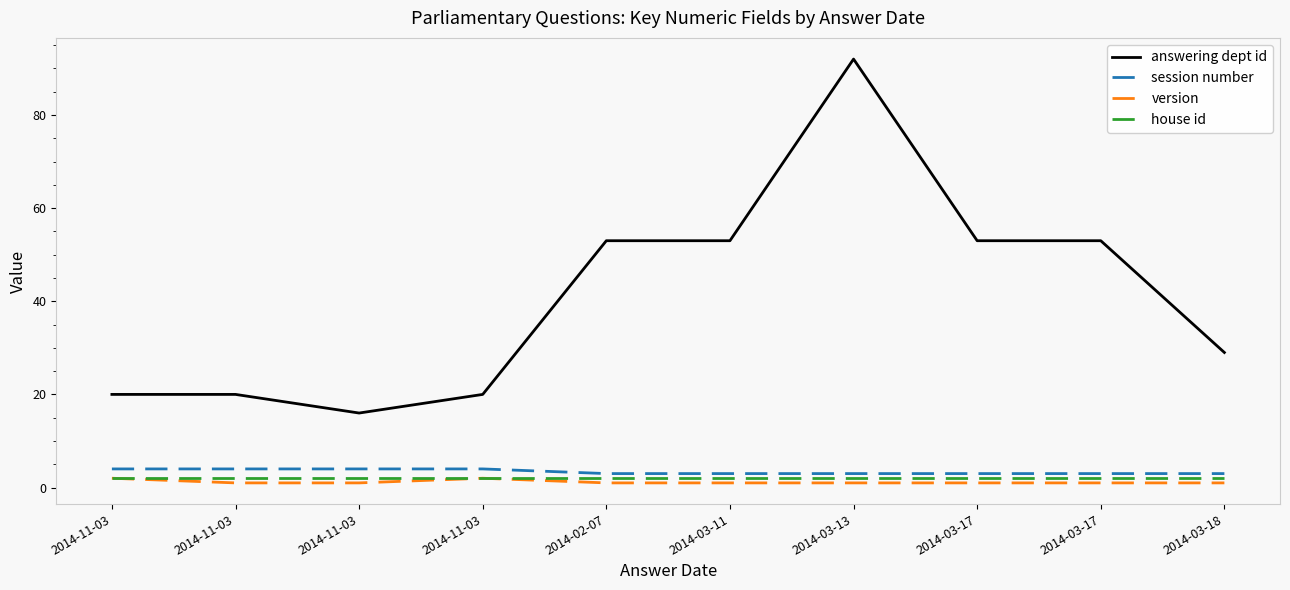

Reading left to right, list all the values displayed in this chart.

answering dept id: 2014-11-03=20	2014-11-03=20	2014-11-03=16	2014-11-03=20	2014-02-07=53	2014-03-11=53	2014-03-13=92	2014-03-17=53	2014-03-17=53	2014-03-18=29
session number: 2014-11-03=4	2014-11-03=4	2014-11-03=4	2014-11-03=4	2014-02-07=3	2014-03-11=3	2014-03-13=3	2014-03-17=3	2014-03-17=3	2014-03-18=3
version: 2014-11-03=2	2014-11-03=1	2014-11-03=1	2014-11-03=2	2014-02-07=1	2014-03-11=1	2014-03-13=1	2014-03-17=1	2014-03-17=1	2014-03-18=1
house id: 2014-11-03=2	2014-11-03=2	2014-11-03=2	2014-11-03=2	2014-02-07=2	2014-03-11=2	2014-03-13=2	2014-03-17=2	2014-03-17=2	2014-03-18=2